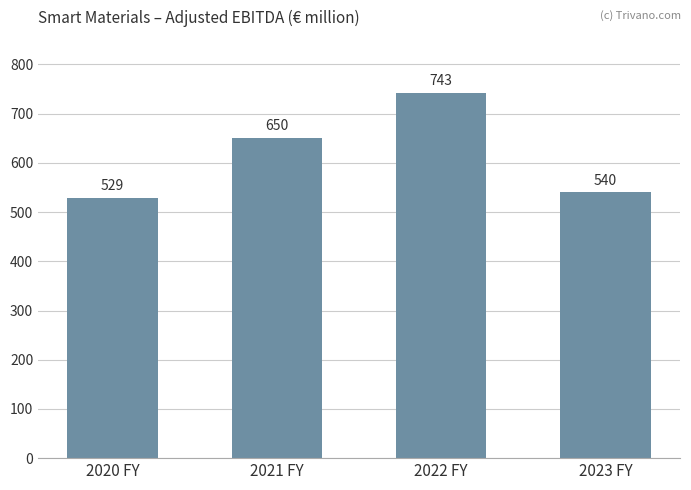

Rank the categories by value from lowest to highest.

2020 FY, 2023 FY, 2021 FY, 2022 FY